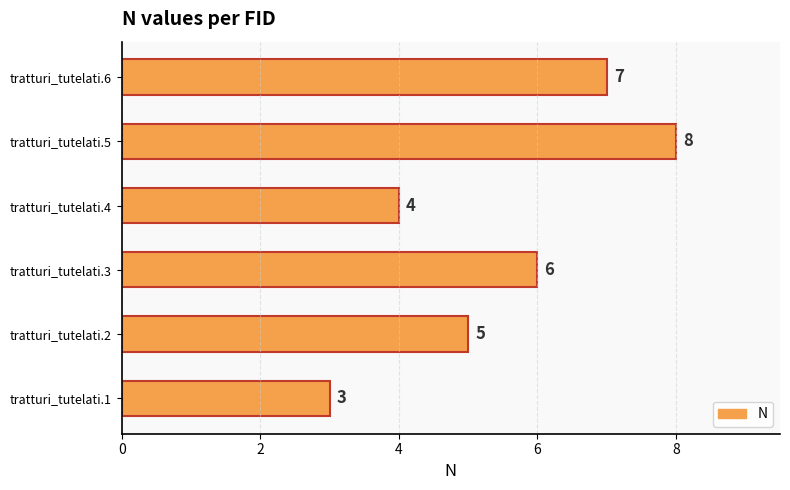

List the labels in order of value, largest first.

tratturi_tutelati.5, tratturi_tutelati.6, tratturi_tutelati.3, tratturi_tutelati.2, tratturi_tutelati.4, tratturi_tutelati.1